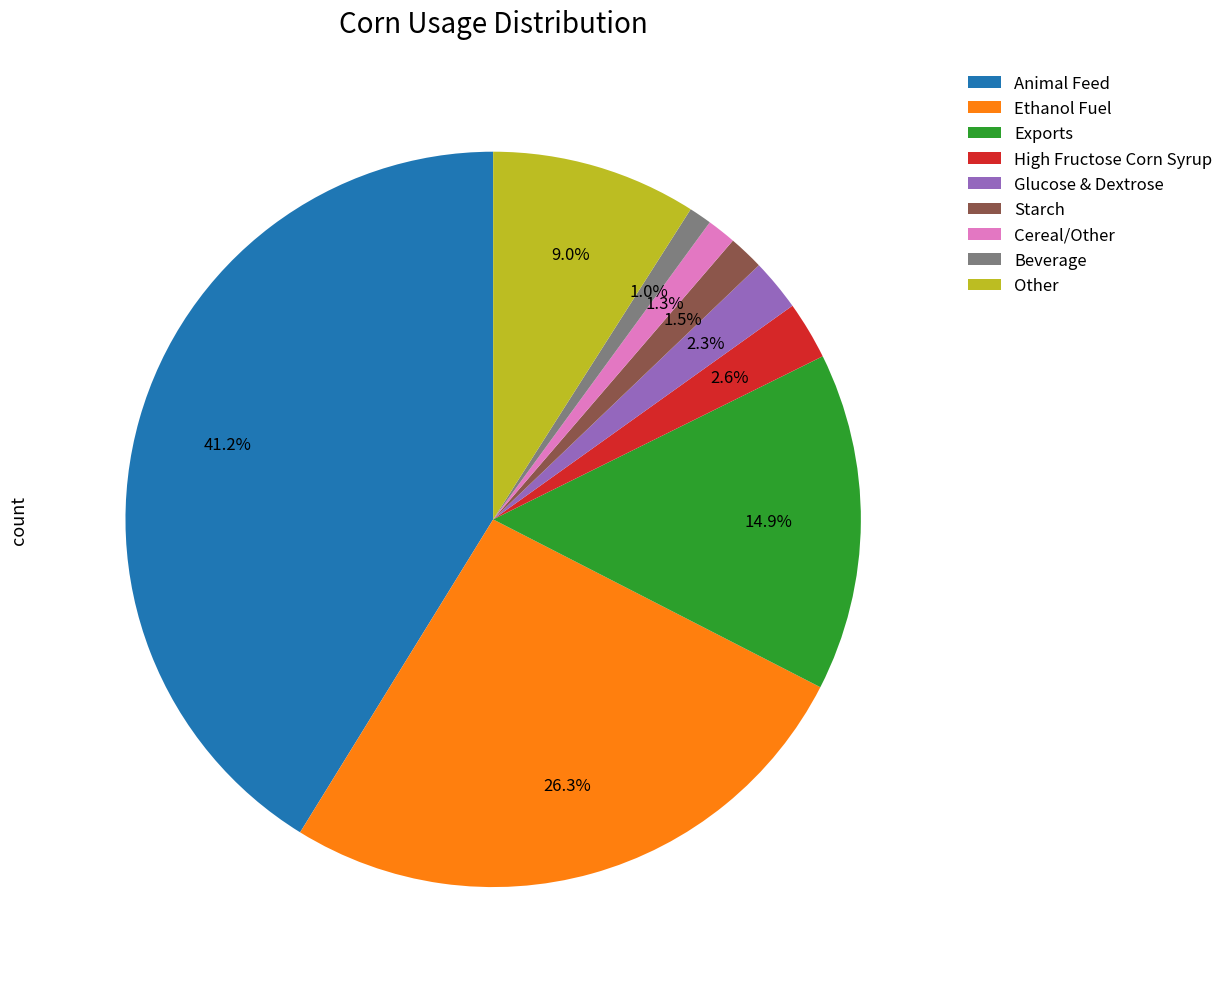

Do Glucose & Dextrose and Other together represent more than half of the pie?

No